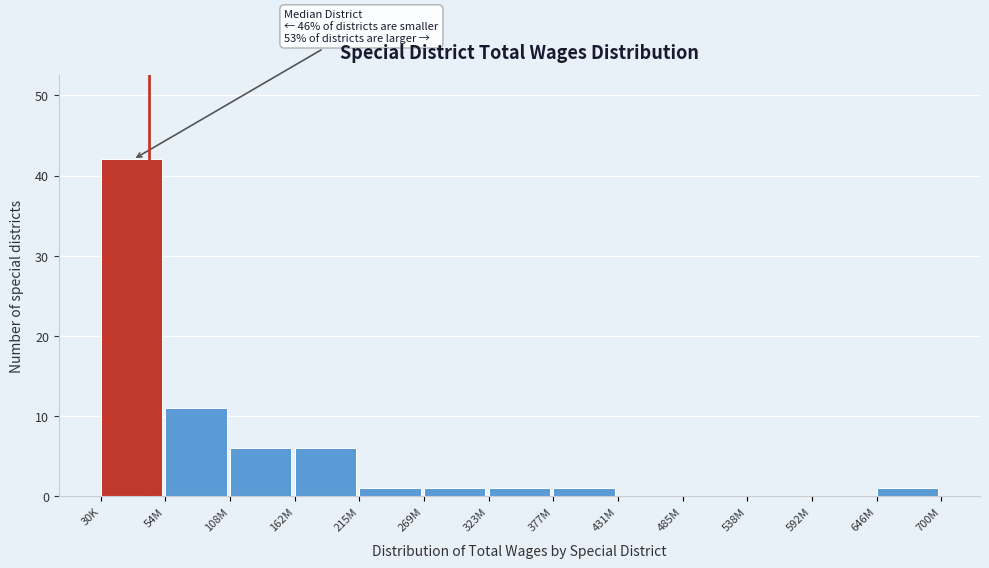

Reading left to right, what are all the values shown in this chart?

30K=42	54M=11	108M=6	162M=6	215M=1	269M=1	323M=1	377M=1	431M=0	485M=0	538M=0	592M=0	646M=1